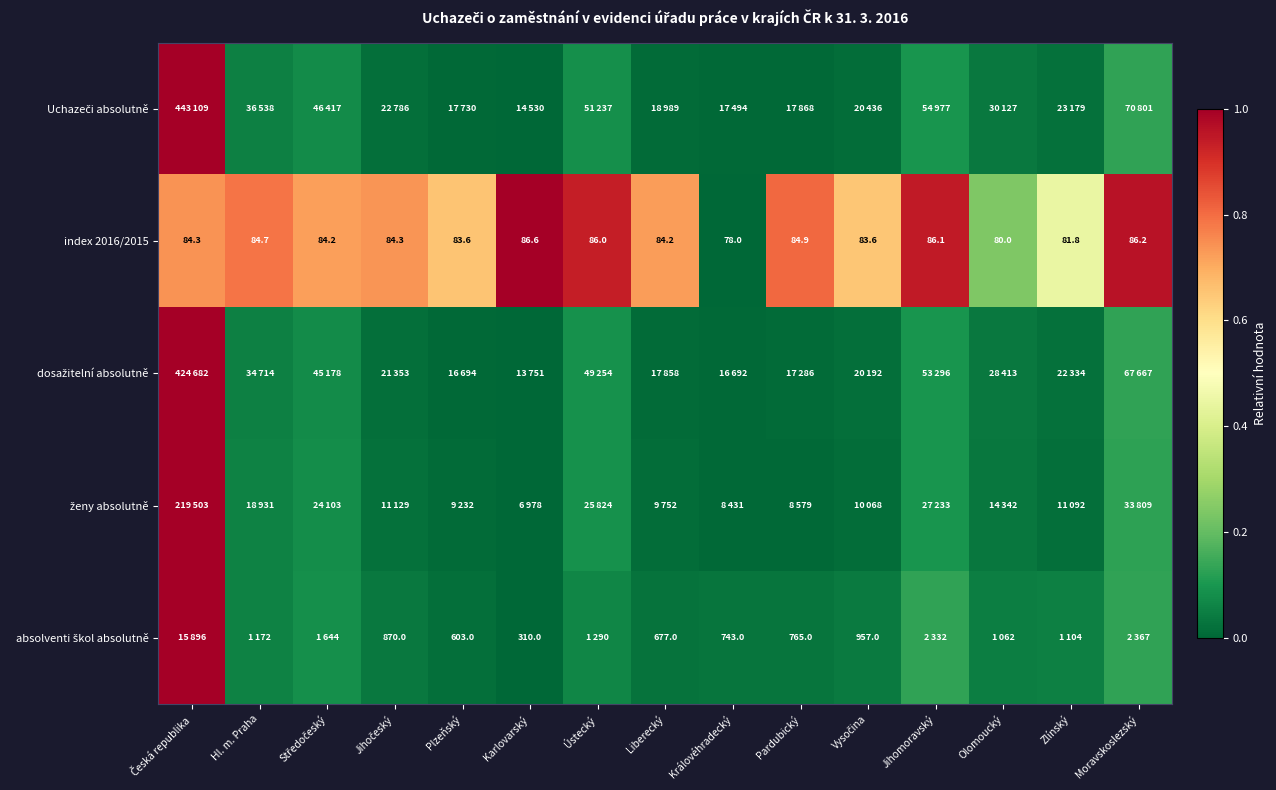

Which series has the widest spread of values?

Uchazeči absolutně